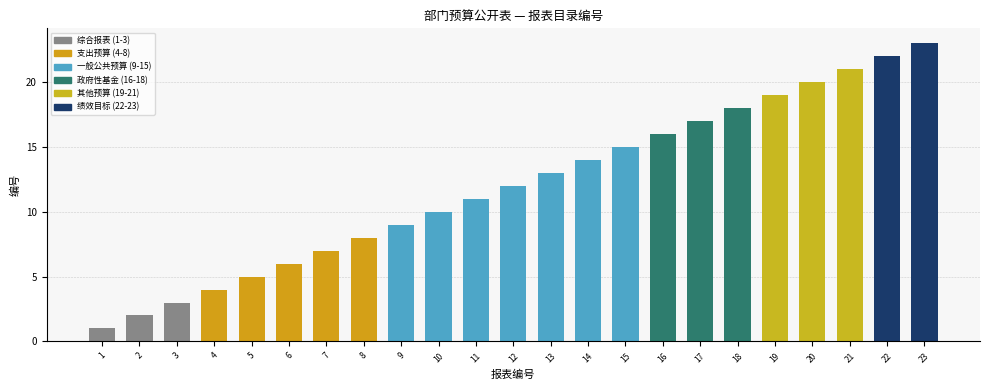

What is the sum of the values at 16 and 2?

18